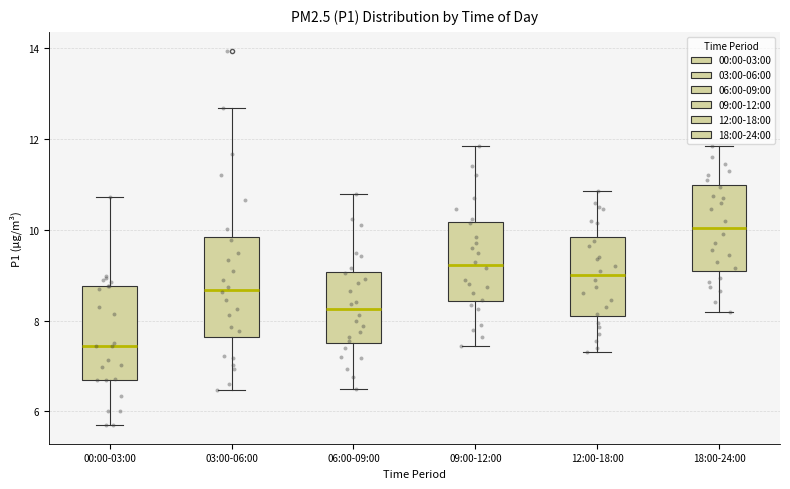

Reading left to right, read every box against the y-axis: the position of its median line, the range the box covers, and the ends of its whiskers. The values are not printed on the chart, so give them approximately, as read against the axis.

00:00-03:00: median 7.4, box 6.8 to 8.8, whiskers 5.8 to 10.8
03:00-06:00: median 8.6, box 7.6 to 9.8, whiskers 6.4 to 12.6
06:00-09:00: median 8.2, box 7.6 to 9.0, whiskers 6.6 to 10.8
09:00-12:00: median 9.2, box 8.4 to 10.2, whiskers 7.4 to 11.8
12:00-18:00: median 9.0, box 8.2 to 9.8, whiskers 7.4 to 10.8
18:00-24:00: median 10.0, box 9.2 to 11.0, whiskers 8.2 to 11.8